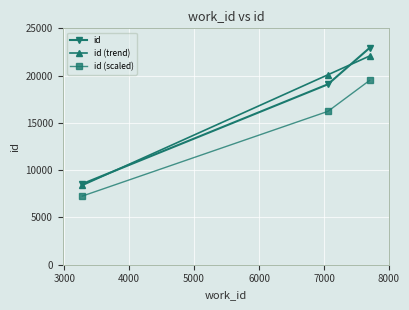

What is the value of the id point at the 2nd from the left?

19083.0